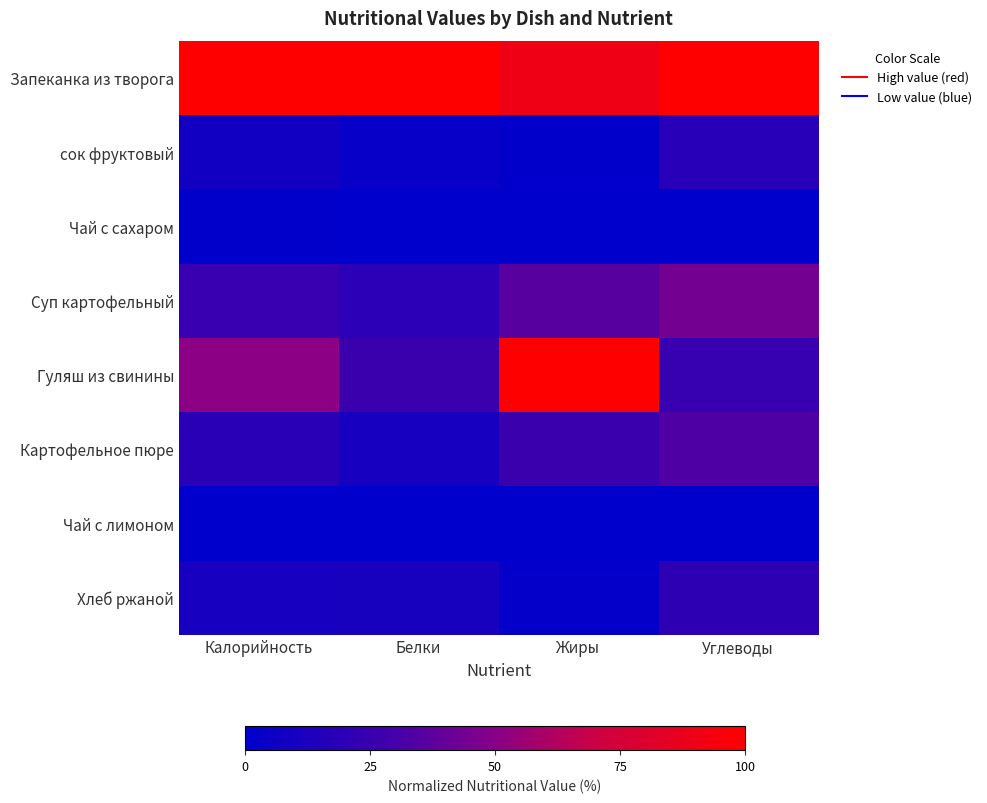

Which label corresponds to the smallest value in the chart?

Белки